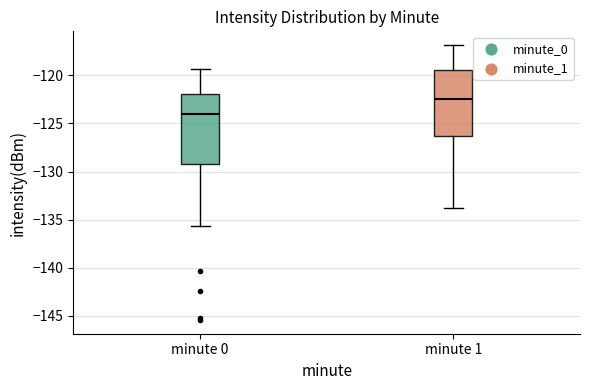

Which box has the lowest median line?

minute 0